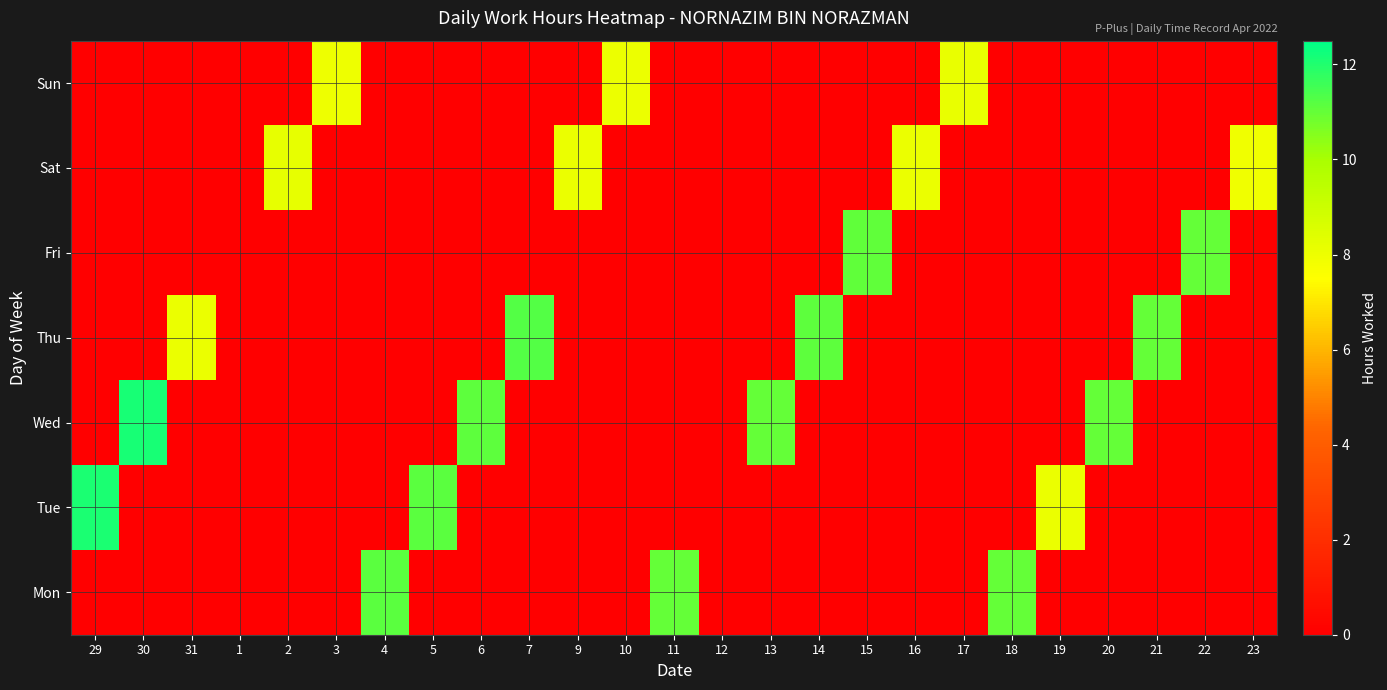

Rank the series at 1 from highest to lowest value.

Mon, Tue, Wed, Thu, Fri, Sat, Sun